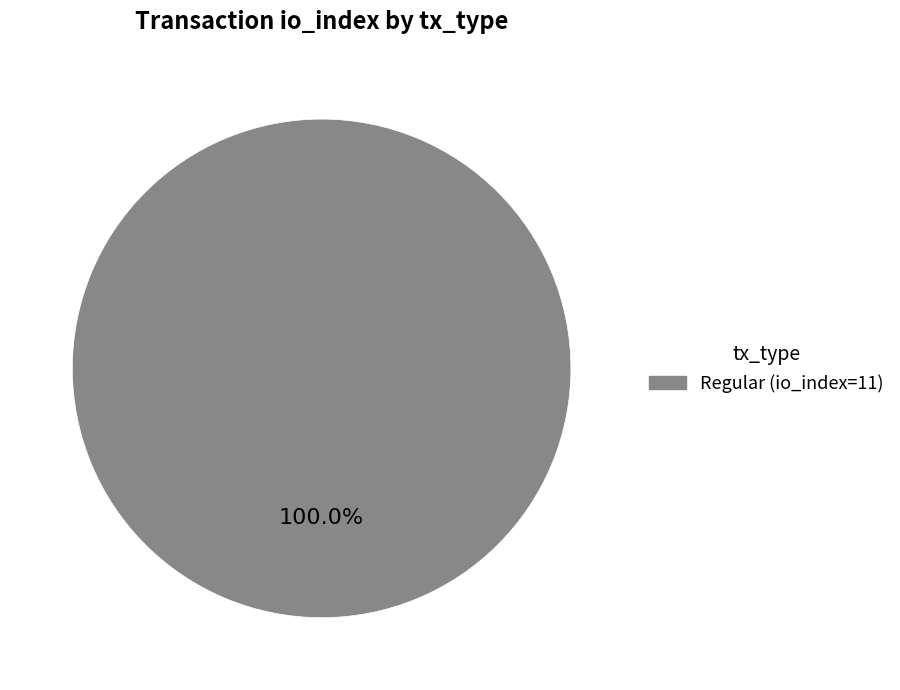

Is there any slice that represents more than half of the pie?

Yes